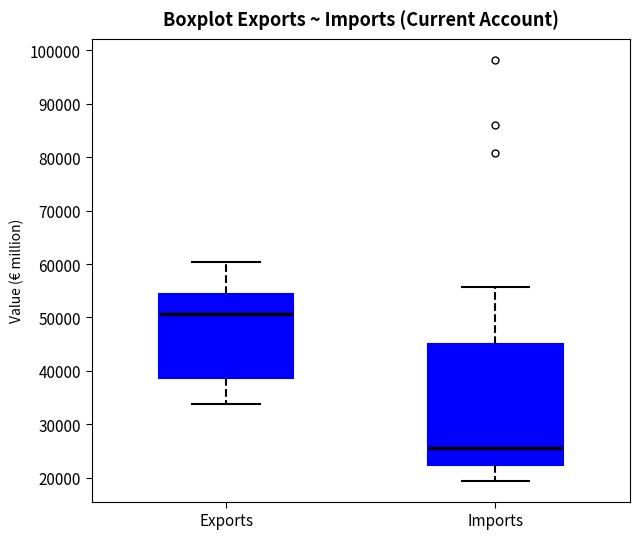

Where is the lower edge of the box for Imports on the y-axis? The values are not printed on the chart, so give them approximately, as read against the axis.

22000